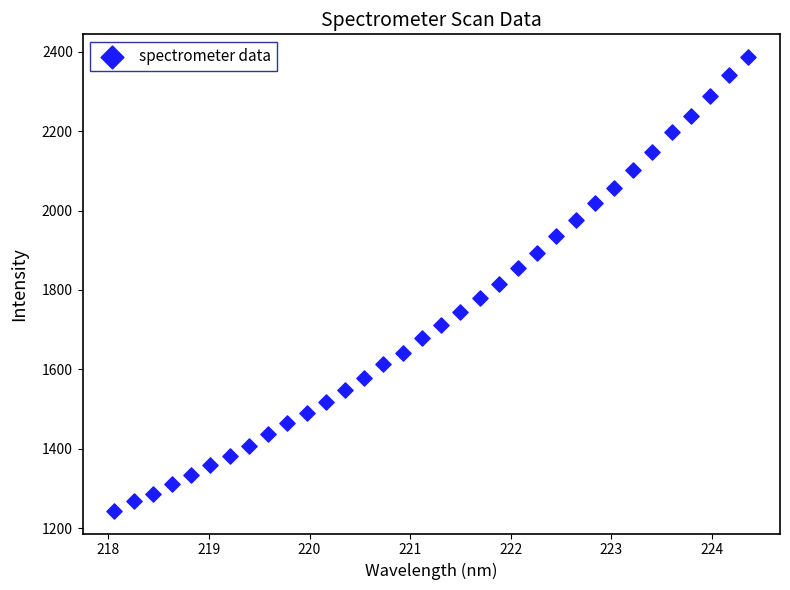

What is the range of X values (max minus min)?

6.3